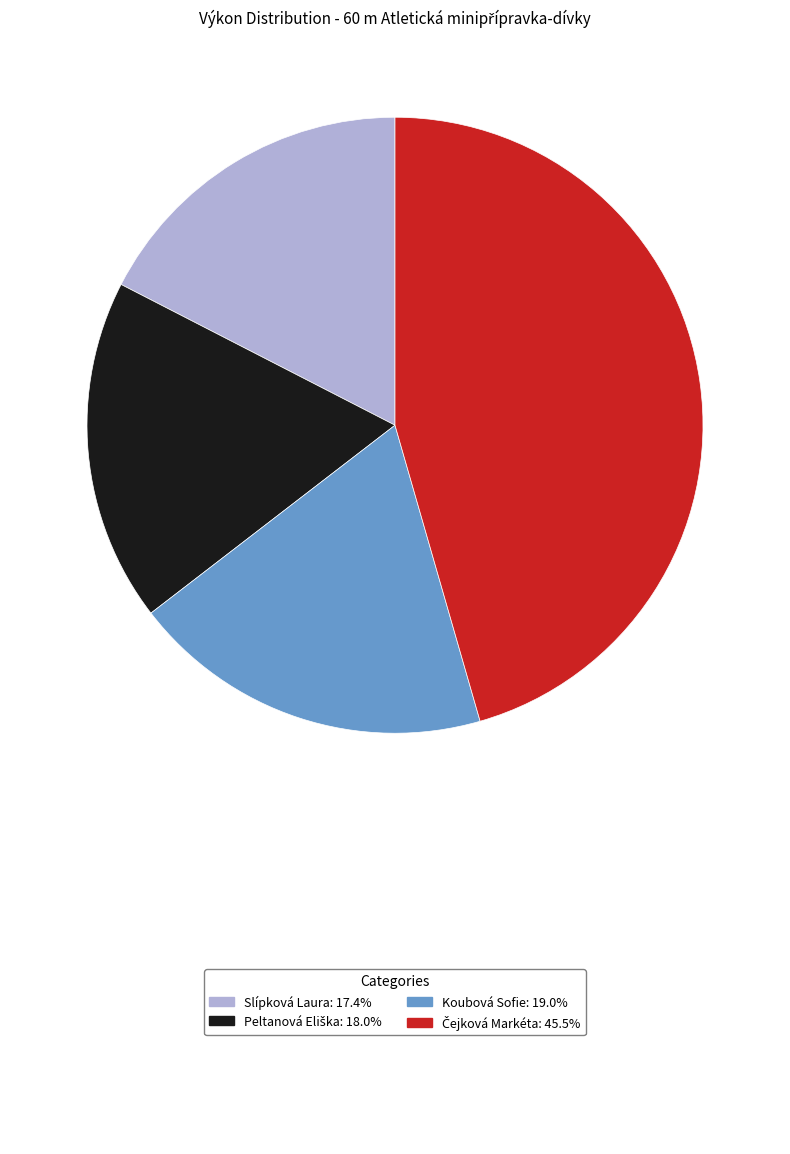

Is there a majority slice in this chart?

No